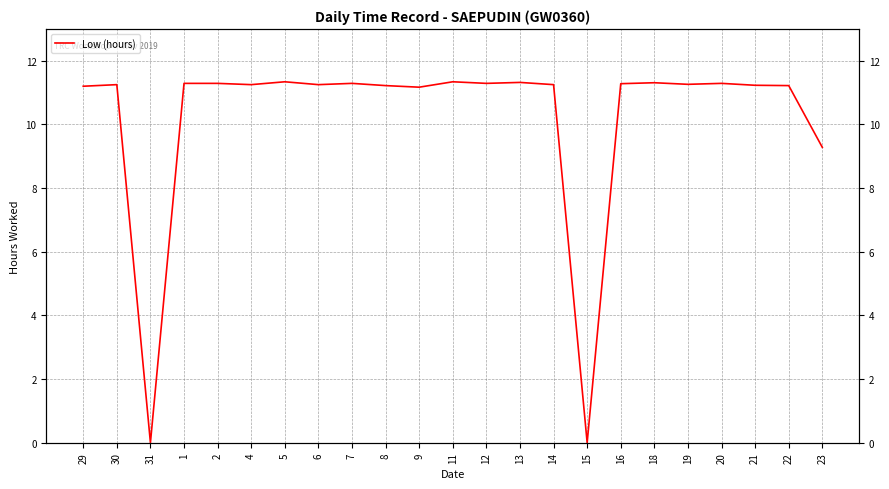

What is the difference between the second highest and second lowest values?

11.3